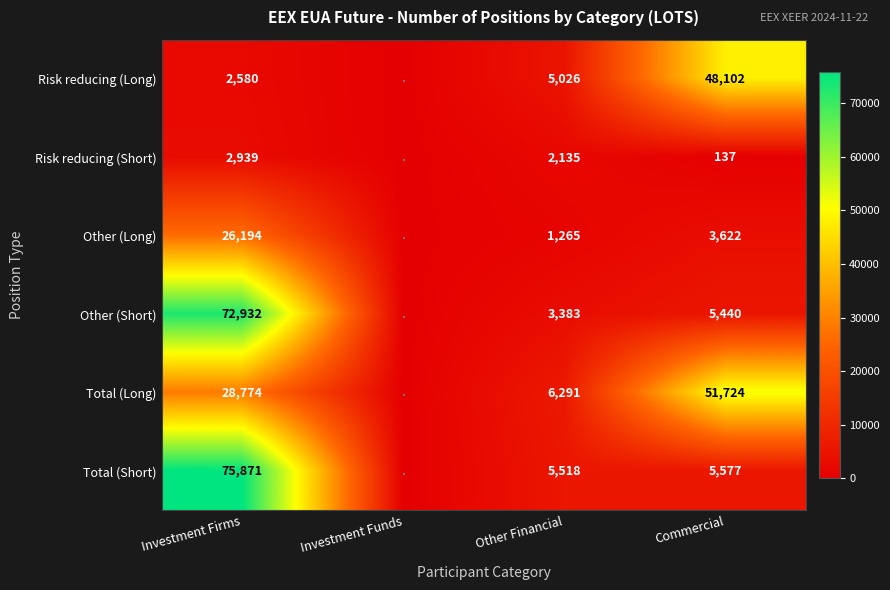

Which label corresponds to the smallest value in the chart?

Investment Funds